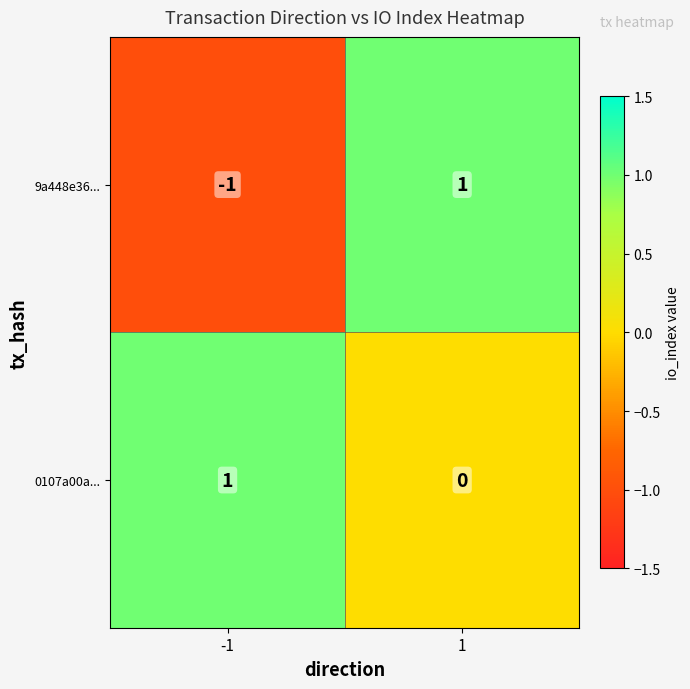

The value of 9a448e36... at 1 is 1. True or false?

True